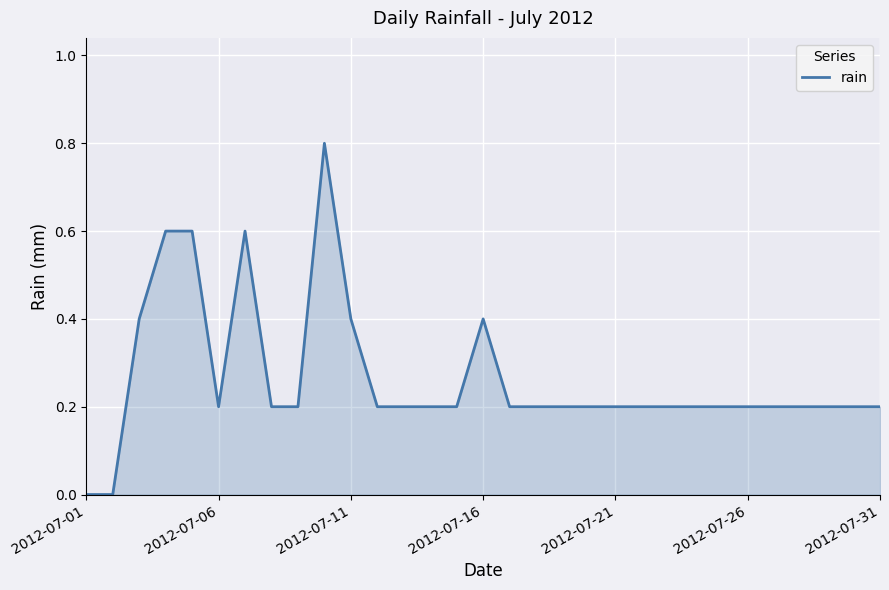

What is the greatest value displayed?

0.8